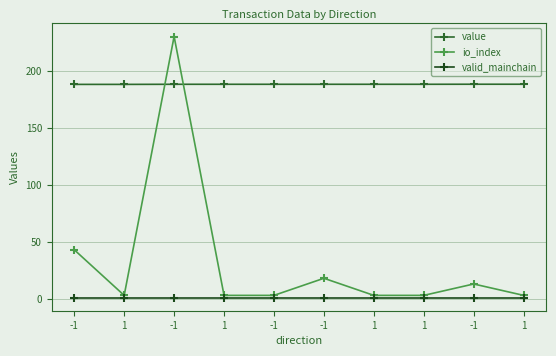

Which category has the highest value in the io_index series?

-1